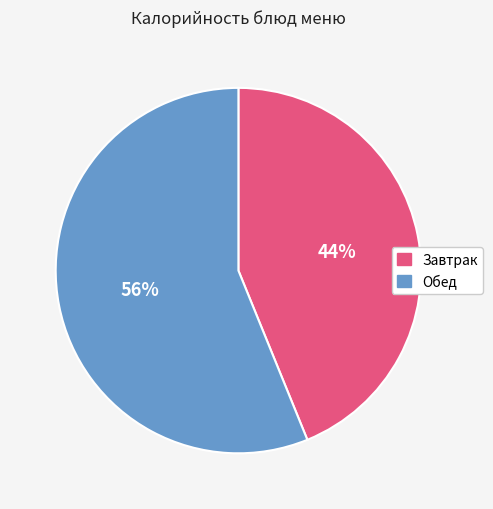

To the nearest percent, what is the difference between the largest and smallest slice percentages?

12%